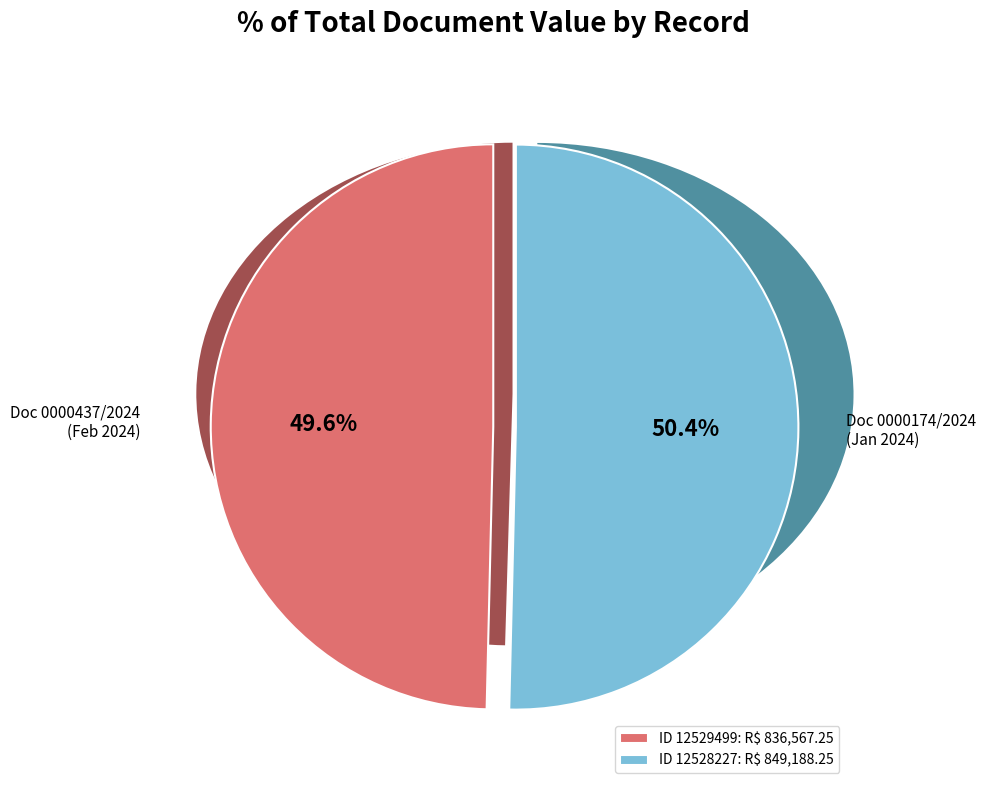

Is it true that 12528227 is 38% of the pie?

False